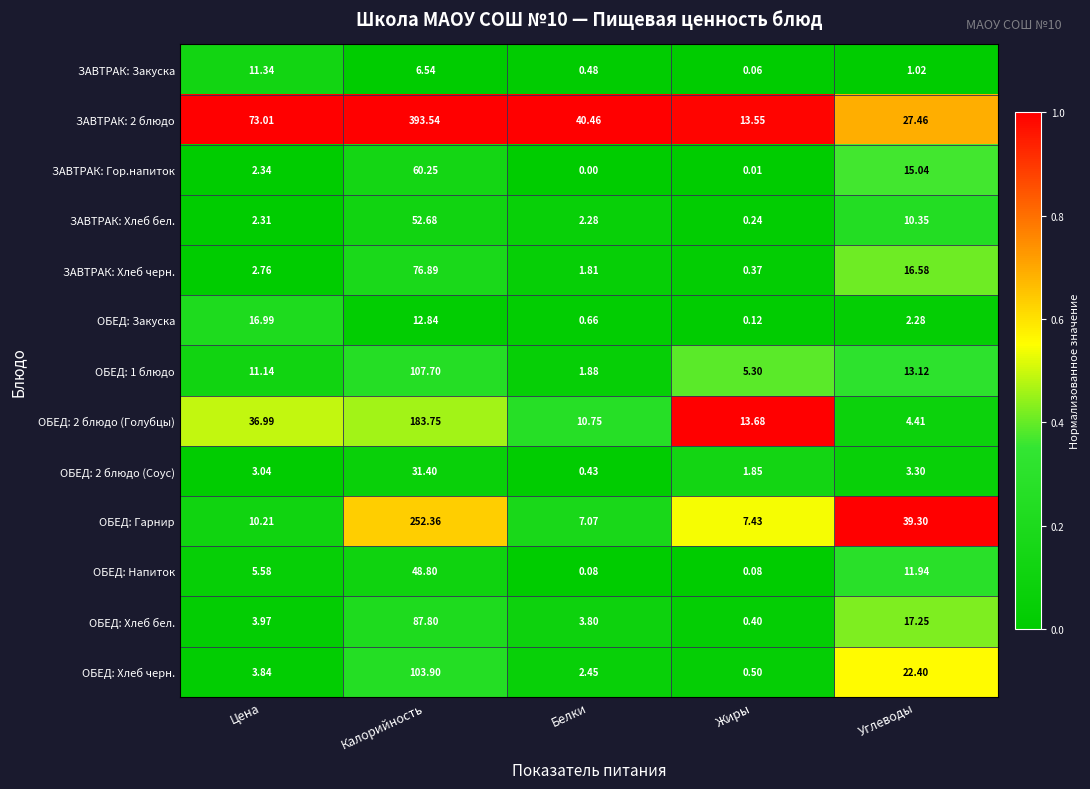

At how many categories does at least one series exceed 0?

5